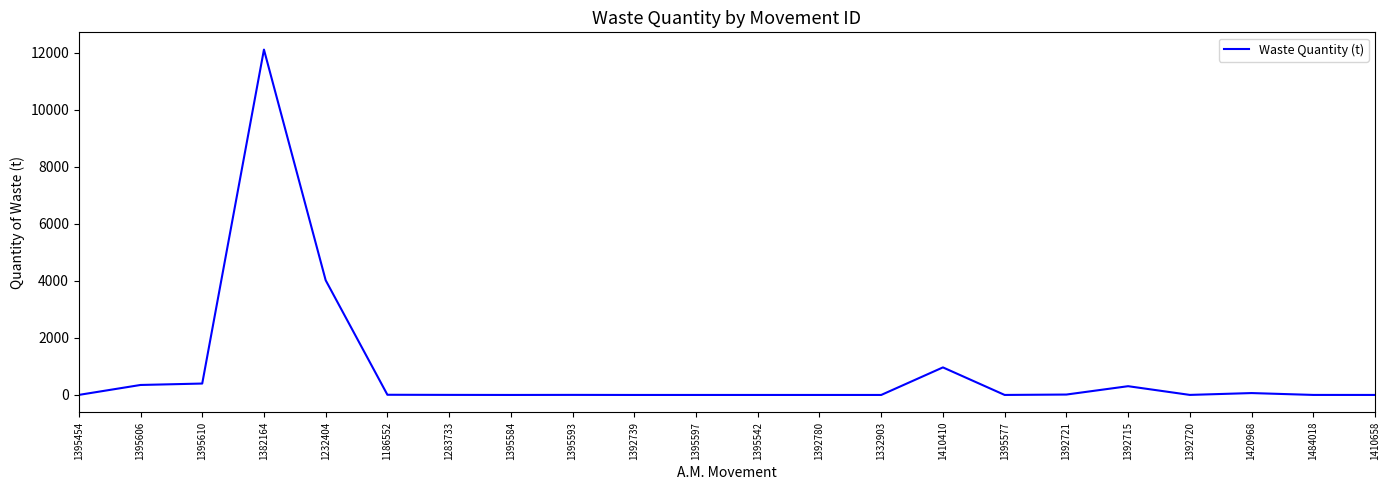

The value at 1395610 is 400.0. True or false?

True